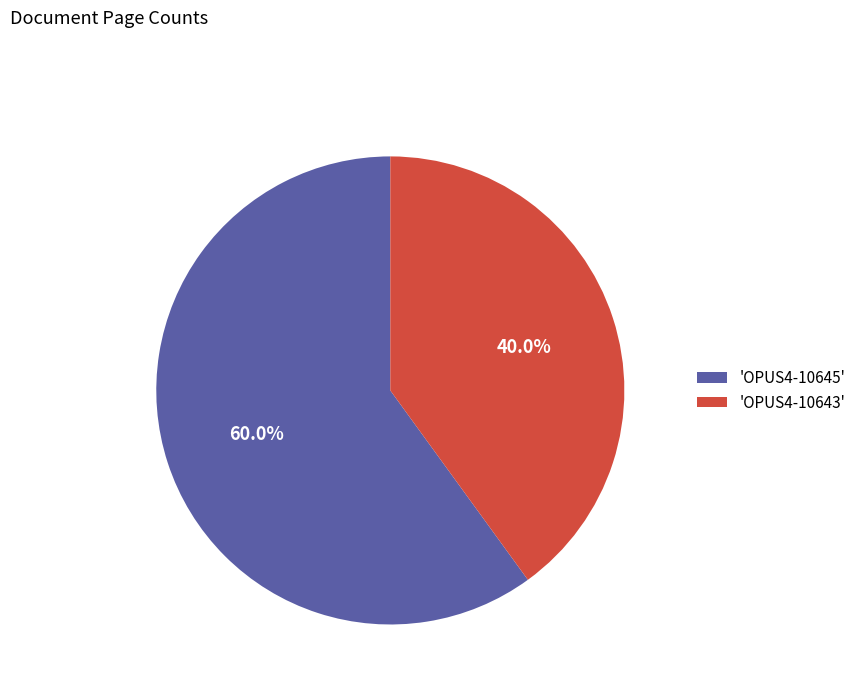

Rank the categories by value from highest to lowest.

'OPUS4-10645', 'OPUS4-10643'